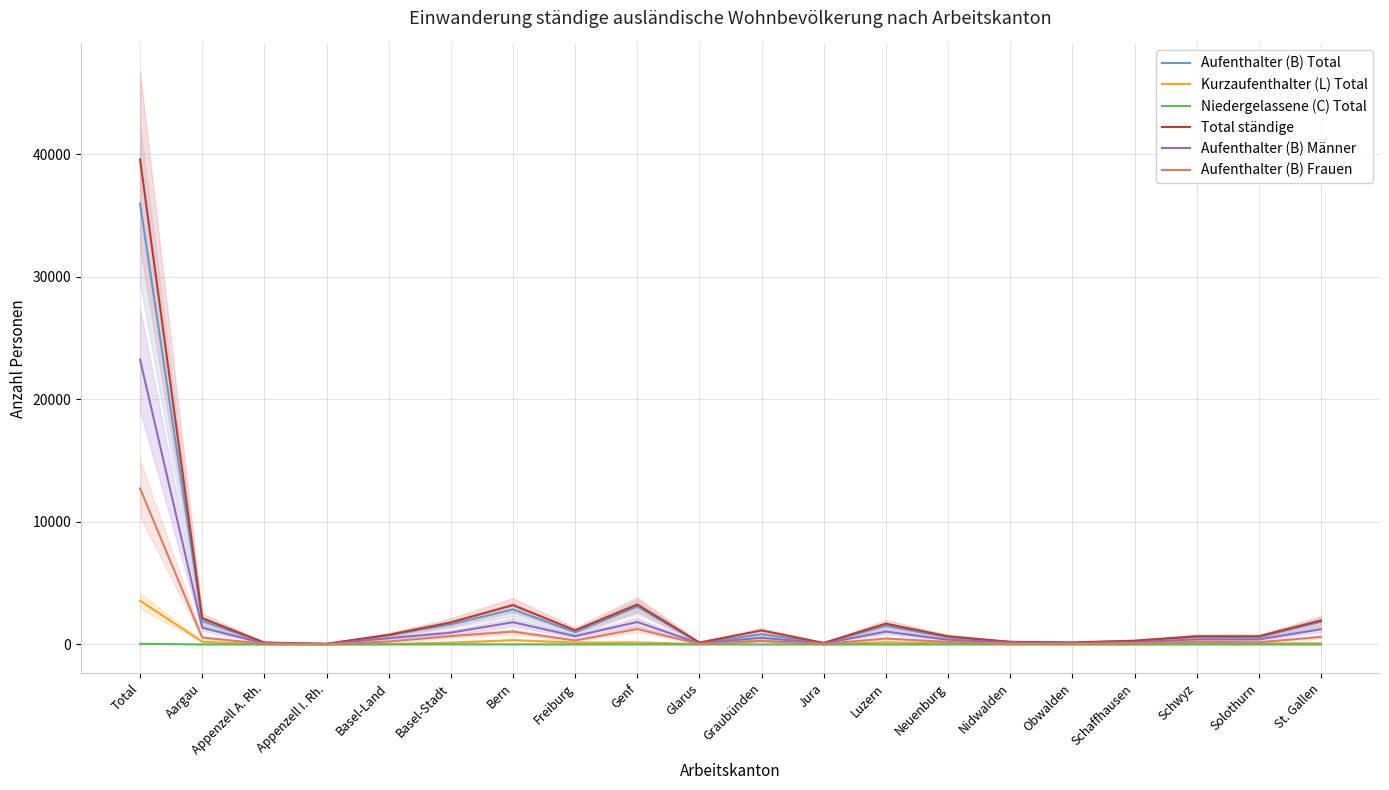

Rank the series by their maximum value, from lowest to highest.

Niedergelassene (C) Total, Kurzaufenthalter (L) Total, Aufenthalter (B) Frauen, Aufenthalter (B) Männer, Aufenthalter (B) Total, Total ständige